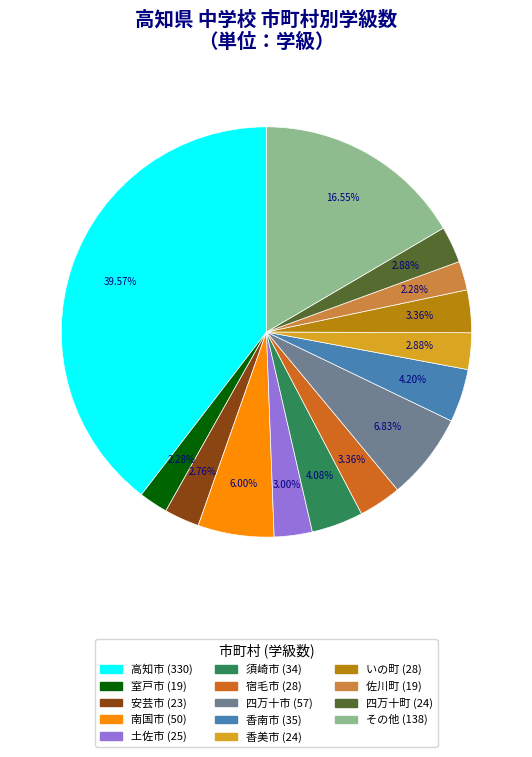

Does any single category account for the majority?

No